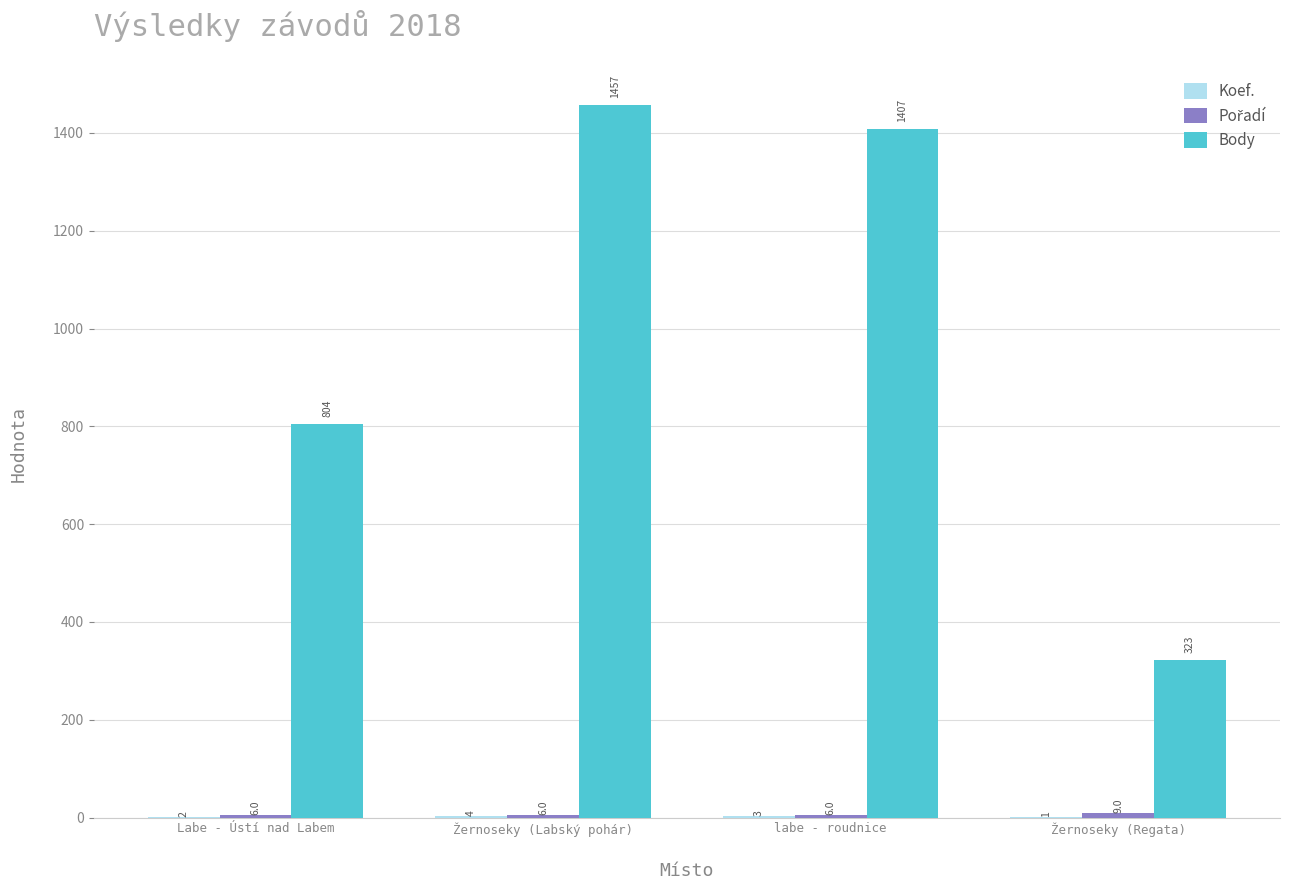

At which label is Body closest to 890?

Labe - Ústí nad Labem